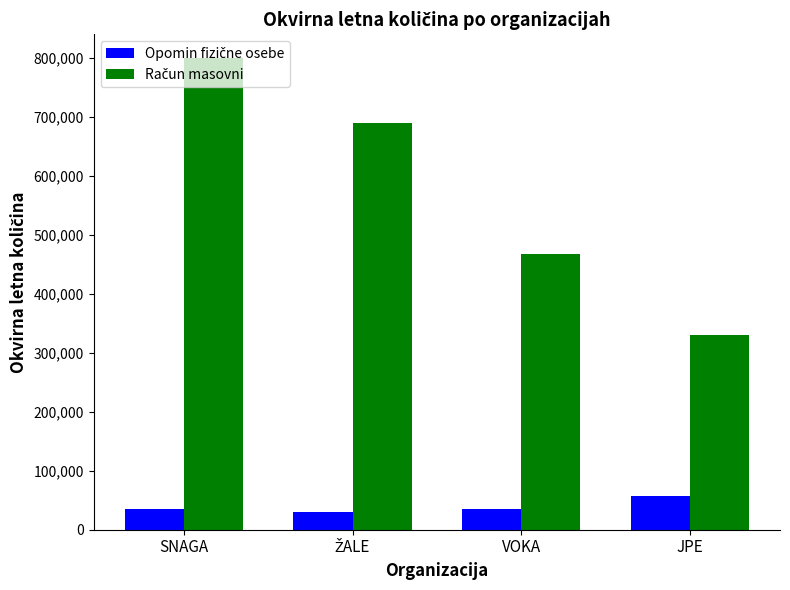

At which category is the sum across all series the highest?

SNAGA